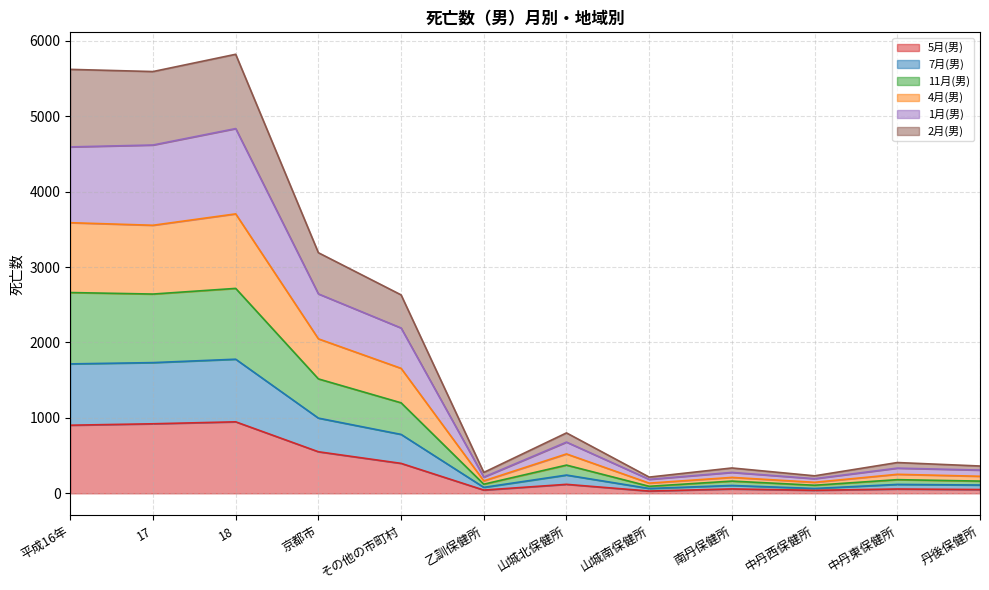

What are all the series names shown in the legend?

5月(男), 7月(男), 11月(男), 4月(男), 1月(男), 2月(男)